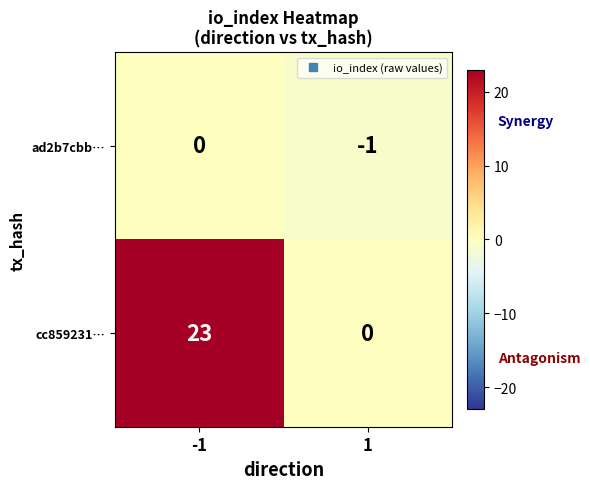

The cc859231… series shows 23 at -1. True or false?

True